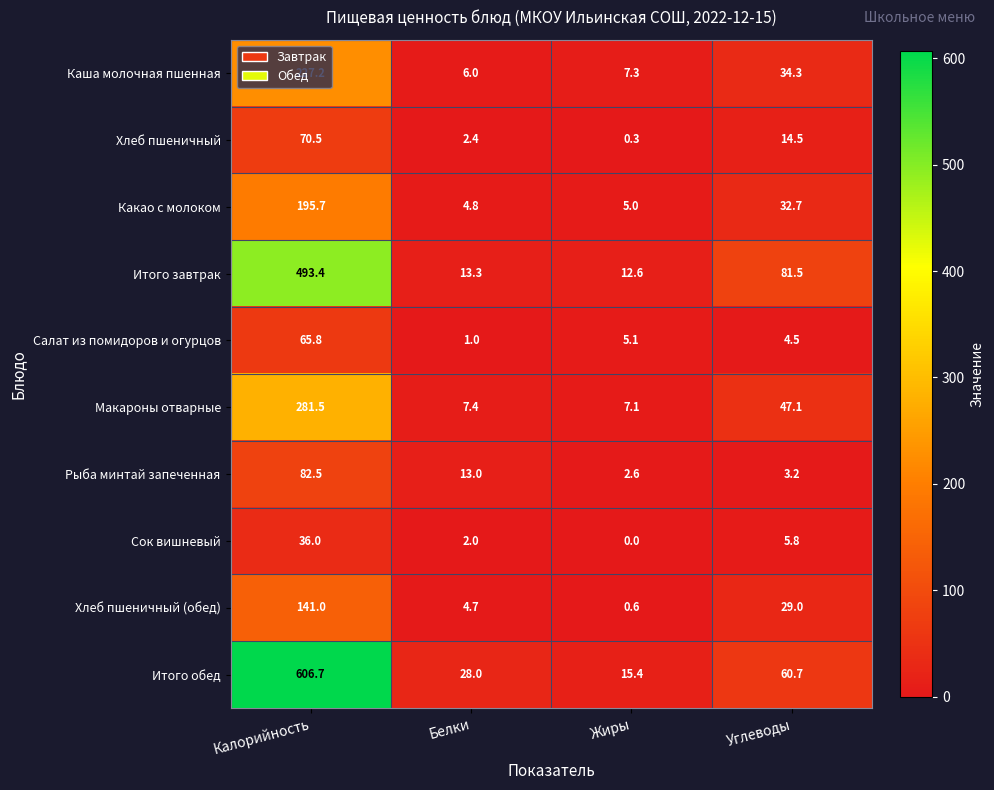

What is the total value across all series at Белки?

82.6